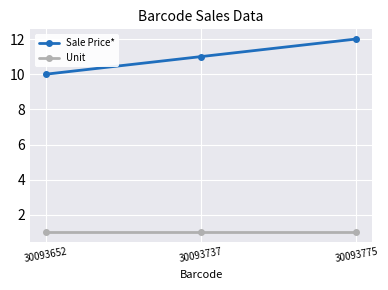

Rank the series by their maximum value, from highest to lowest.

Sale Price*, Unit